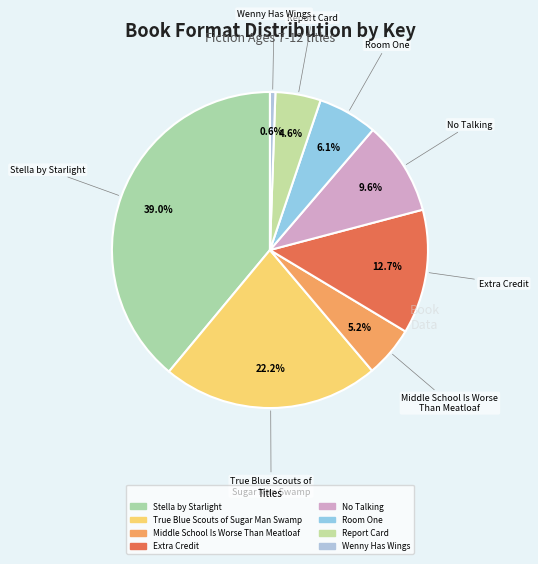

Is there a majority slice in this chart?

No